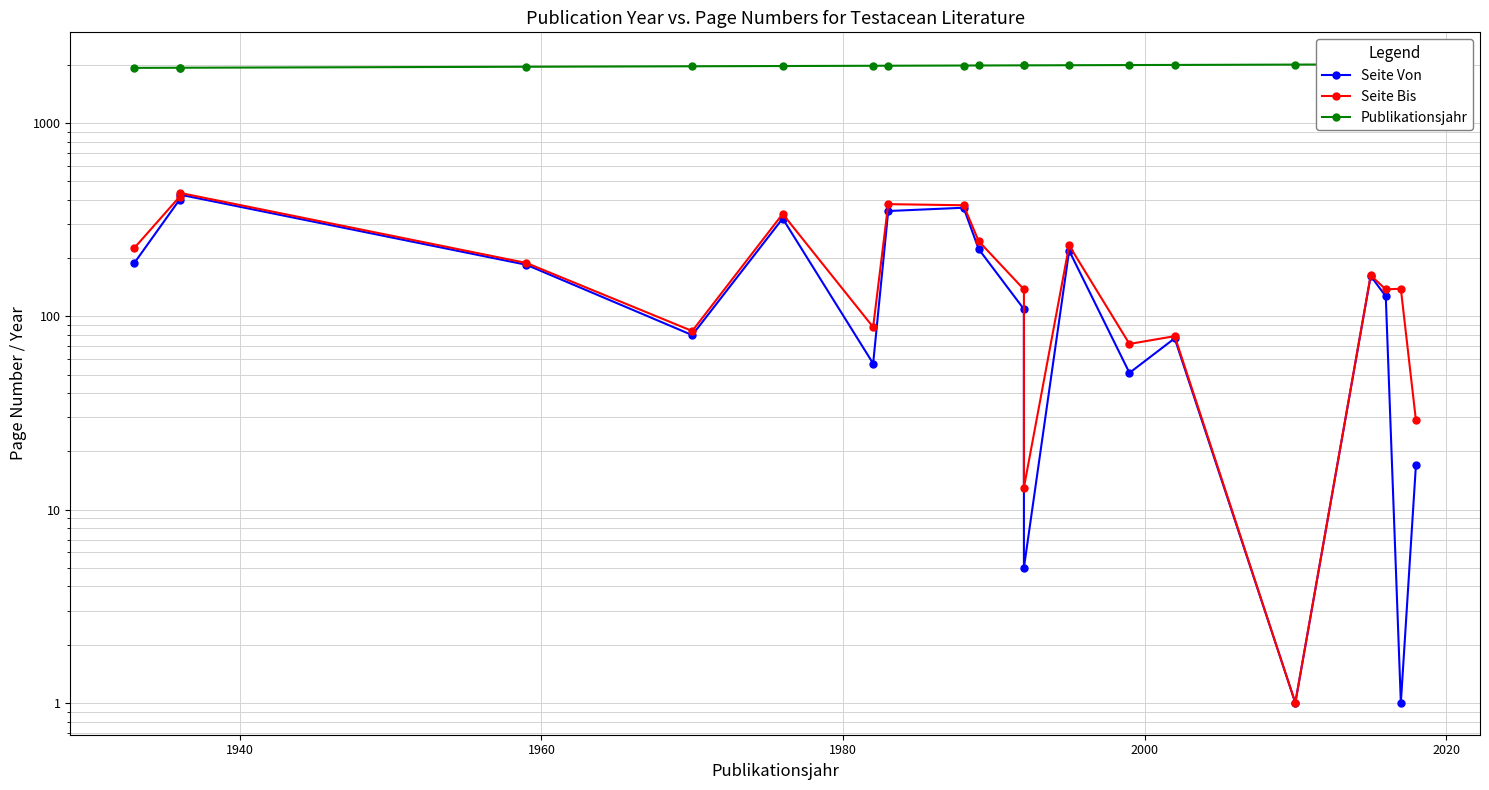

How many series are shown in this chart?

3